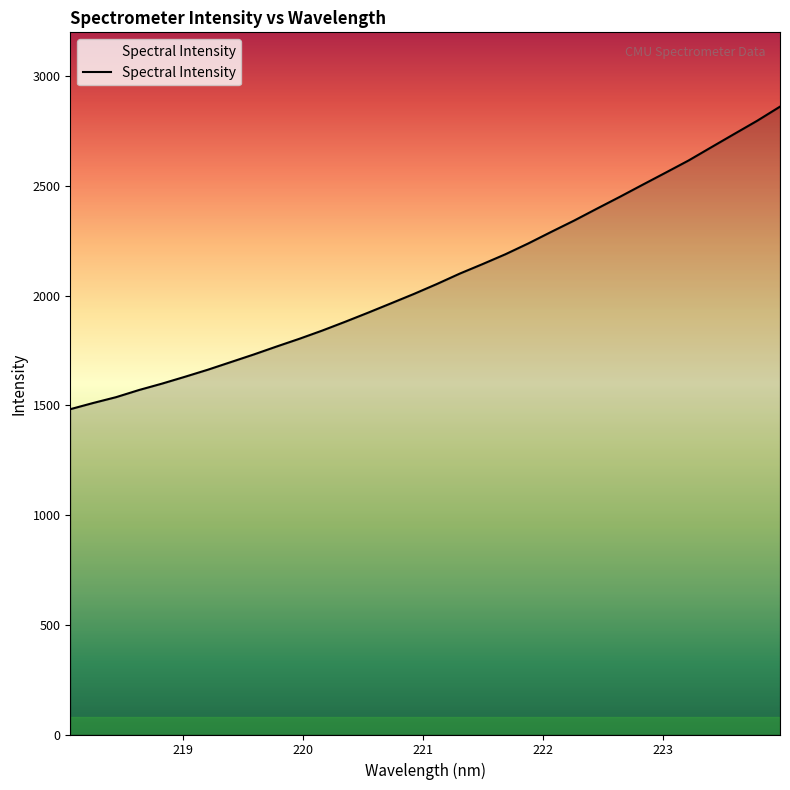

How many categories are shown in the chart?

32